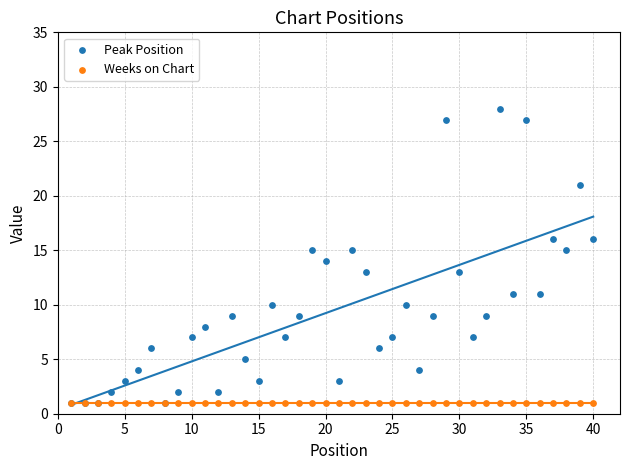

Which series contains the highest Y value?

Peak Position